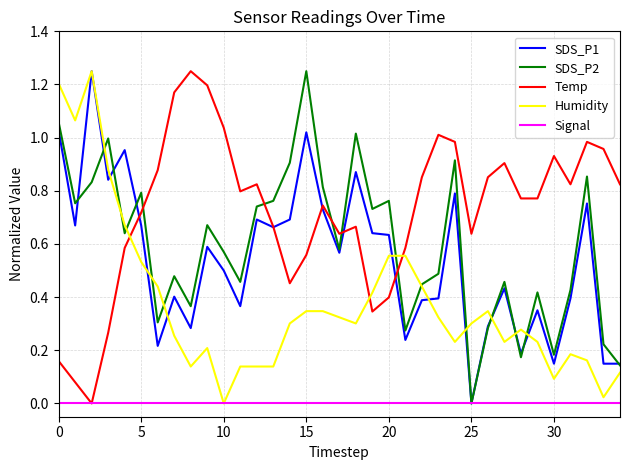

True or false: SDS_P1 and Temp intersect in this chart.

True